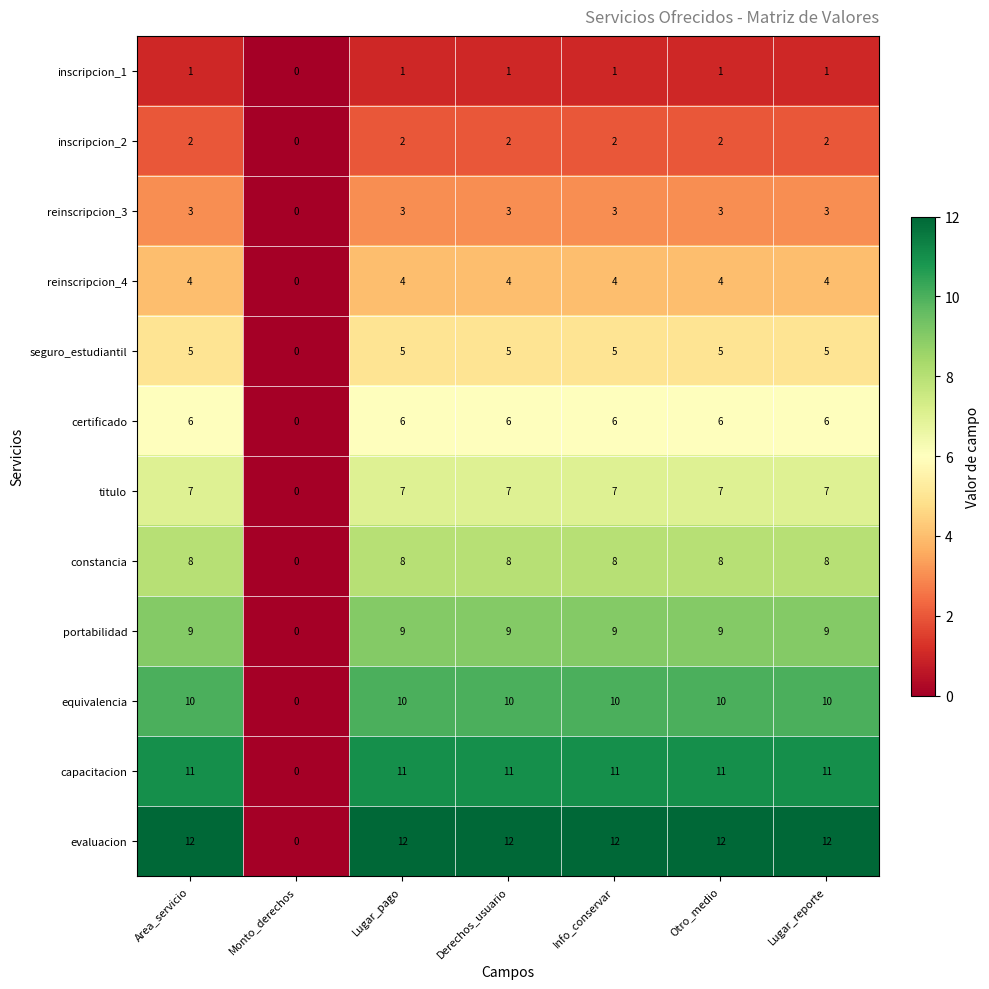

What is the total value across all series at Info_conservar?

78